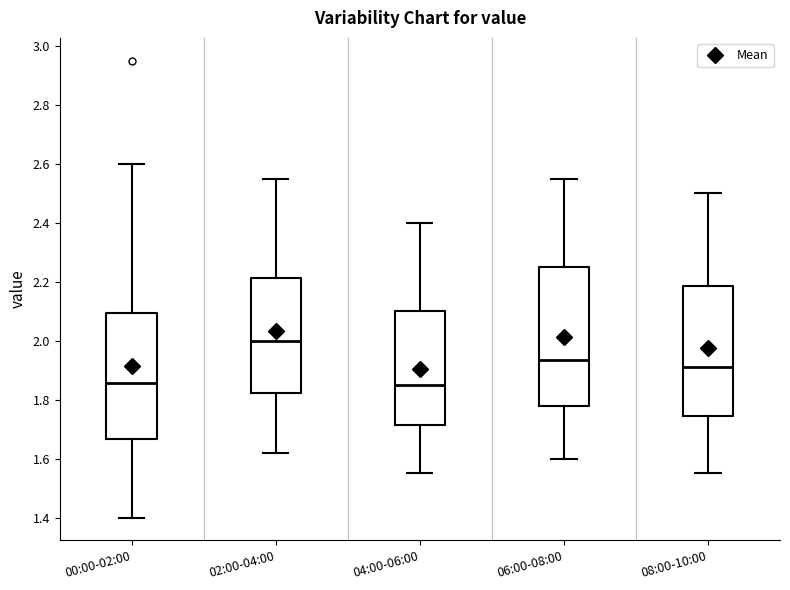

Which box is the tallest, from its lower edge to its upper edge?

06:00-08:00